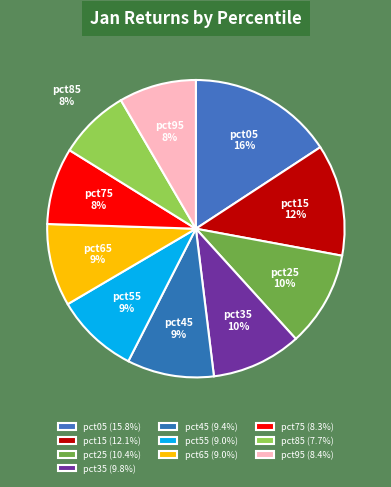

How many slices are in this pie chart?

10